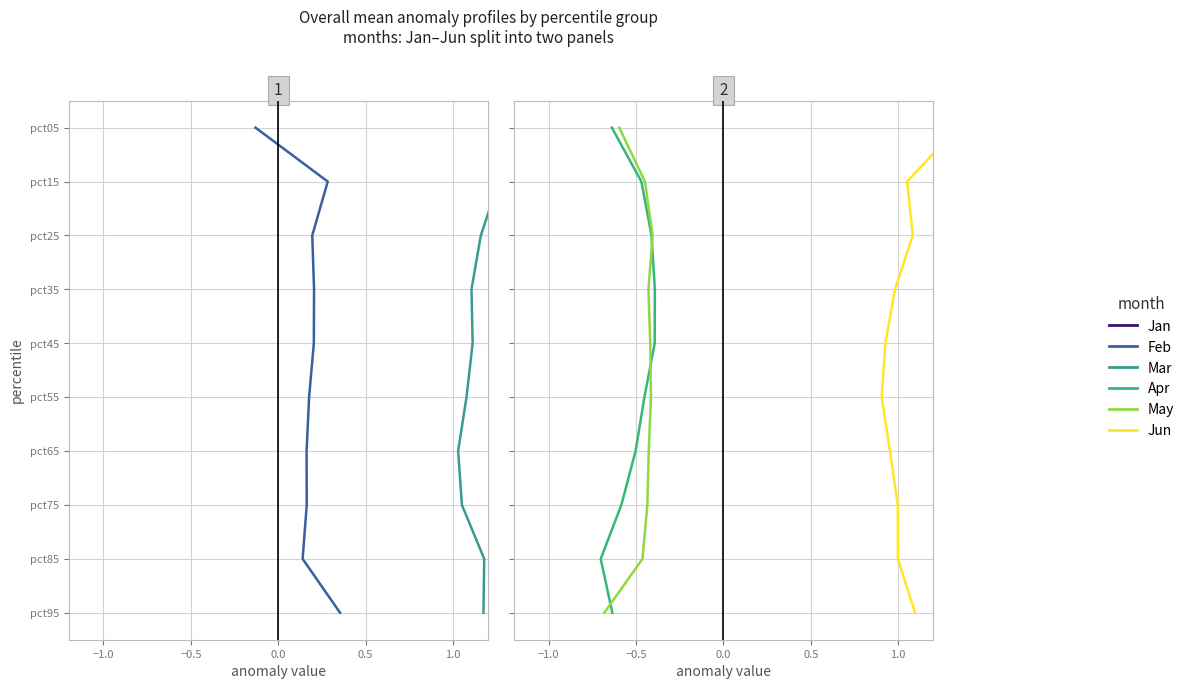

The Jun series shows 1 at −0.5. True or false?

False